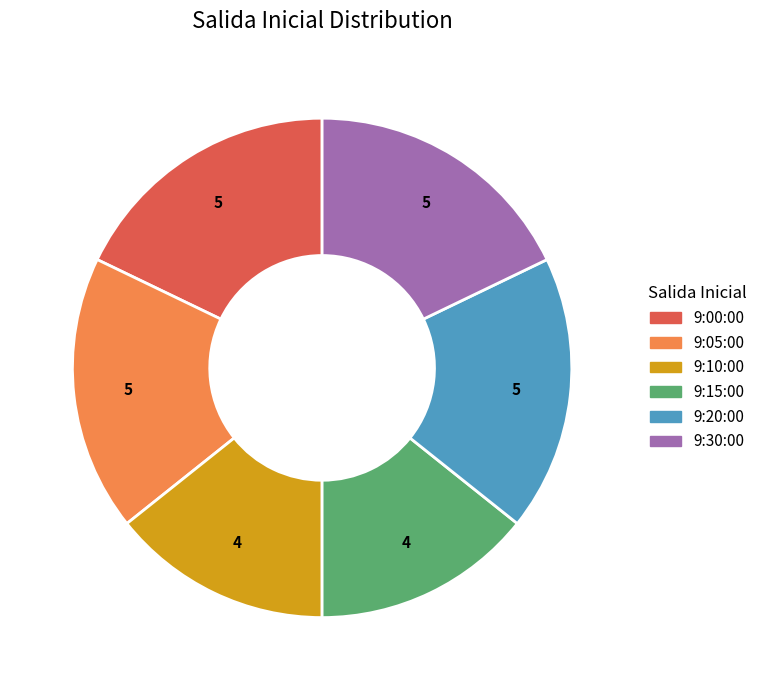

Is 9:05:00 the majority of the pie?

No